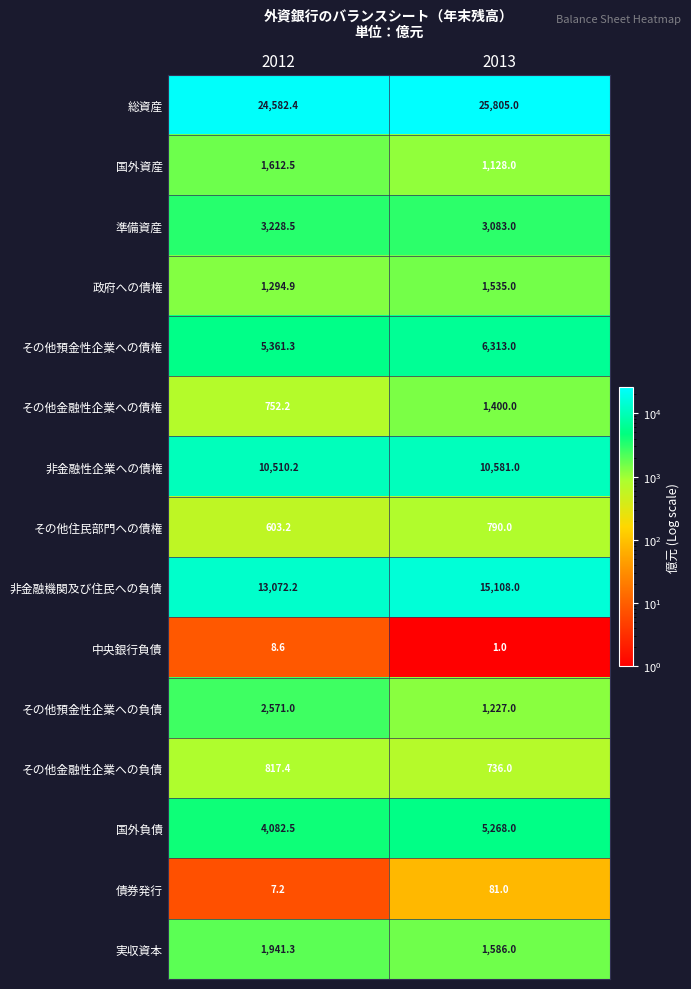

Which category has the highest value in the その他預金性企業への負債 series?

2012